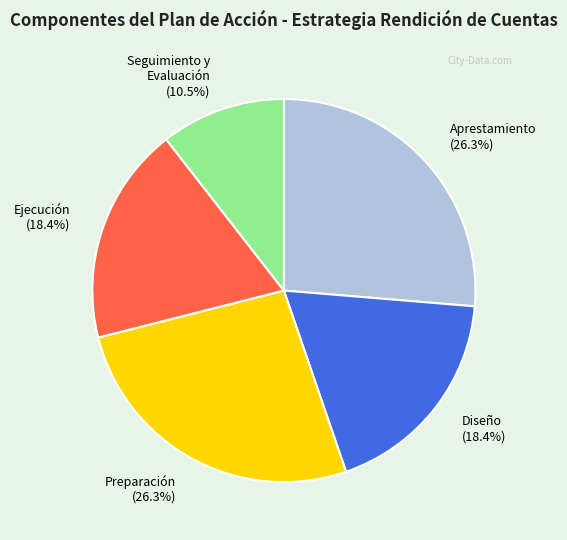

Is Diseño the majority of the pie?

No